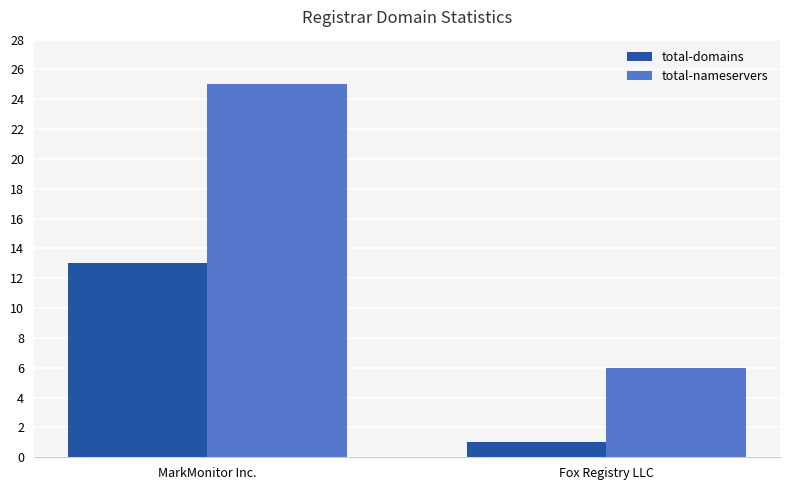

What is the approximate value of total-nameservers at MarkMonitor Inc.?

25